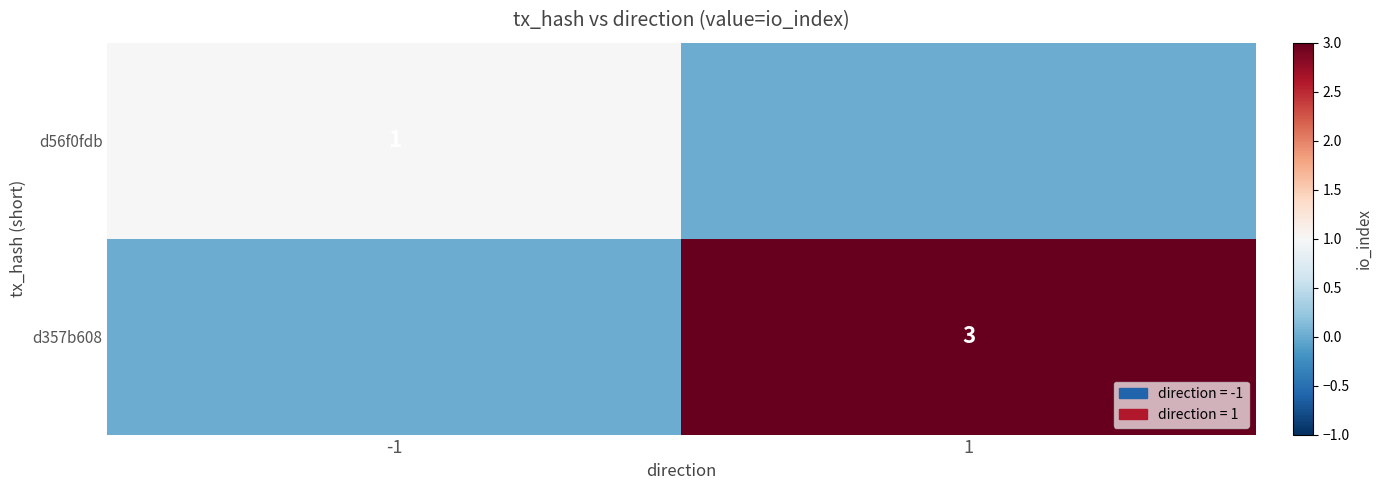

The d357b608 series shows 4 at 1. True or false?

False